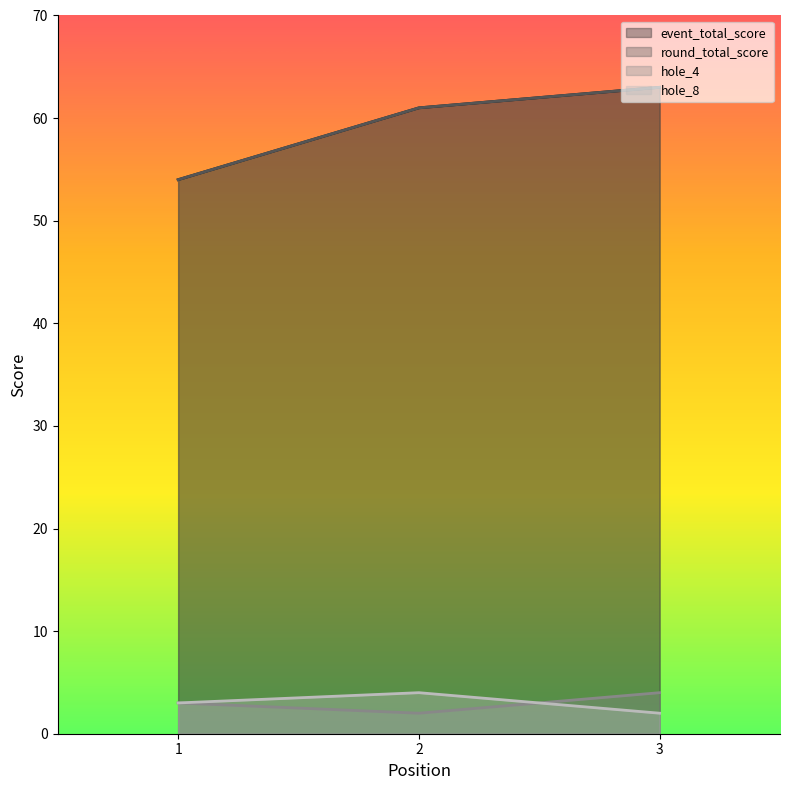

What is the difference between the maximum and minimum values in the hole_4 series?

2